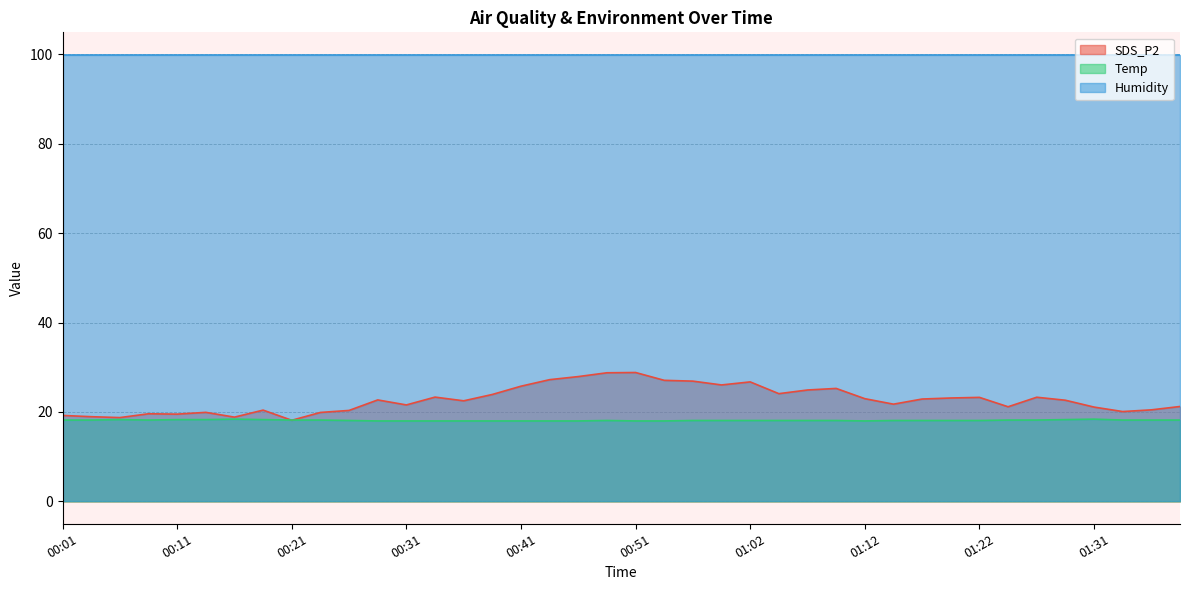

What is the maximum value shown in the chart?

99.9